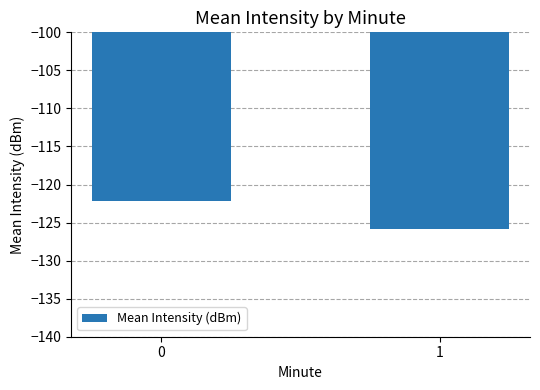

How many series are shown in this chart?

1